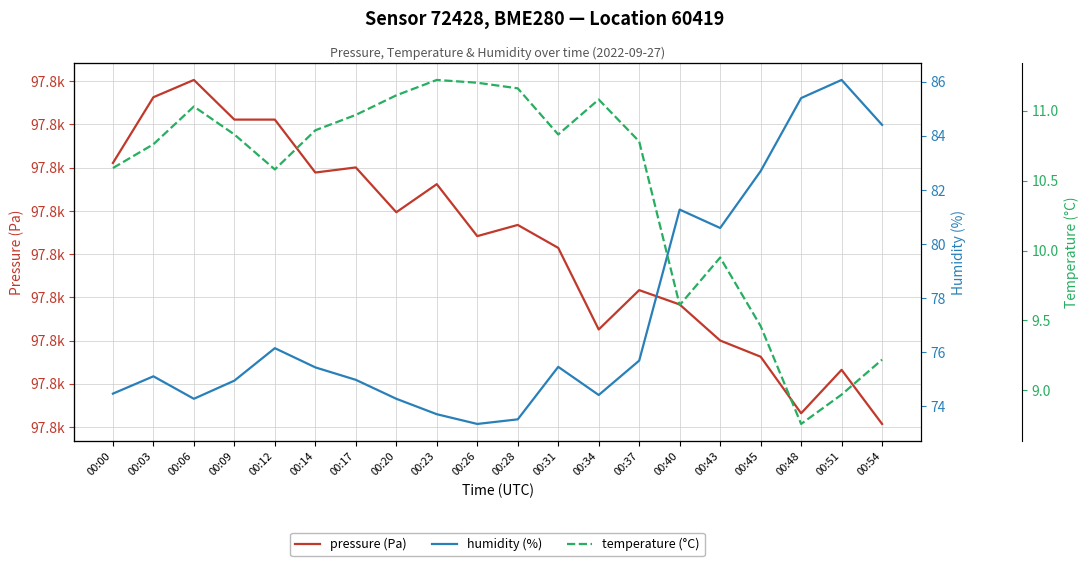

How many lines are shown in the chart?

3